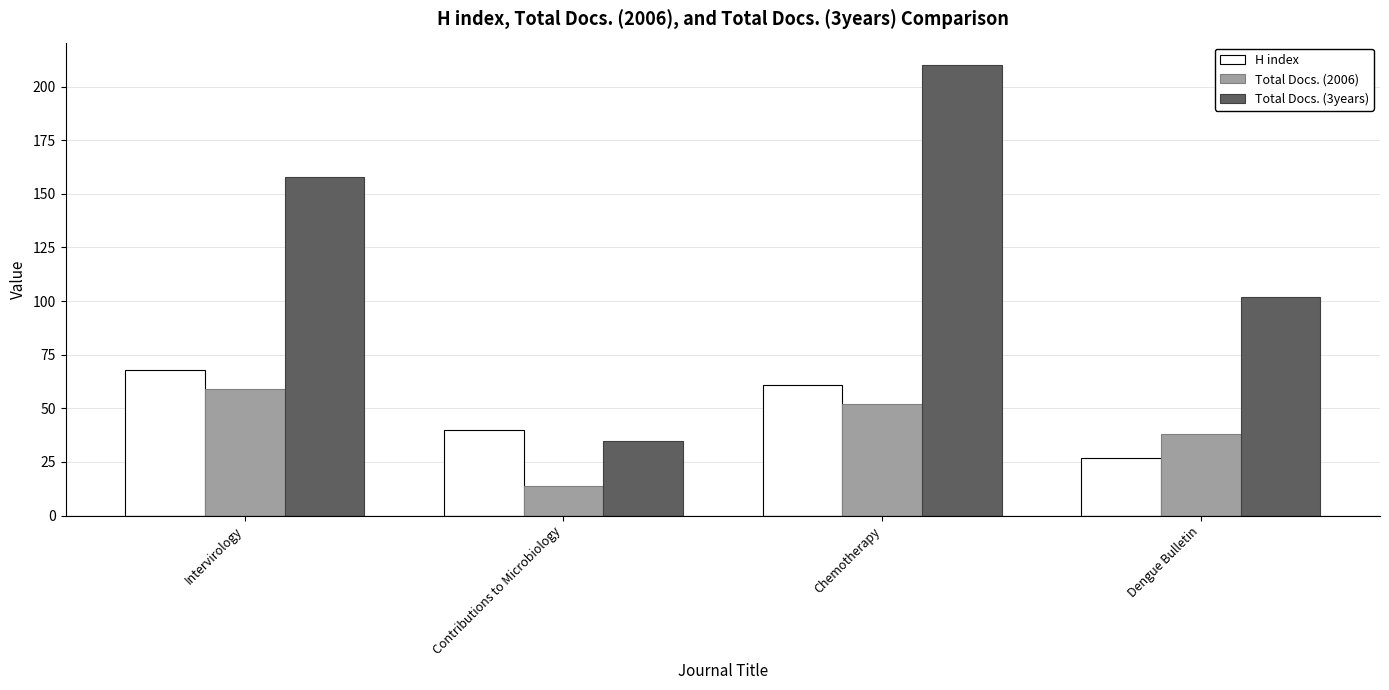

At which label does Total Docs. (3years) reach its minimum?

Contributions to Microbiology